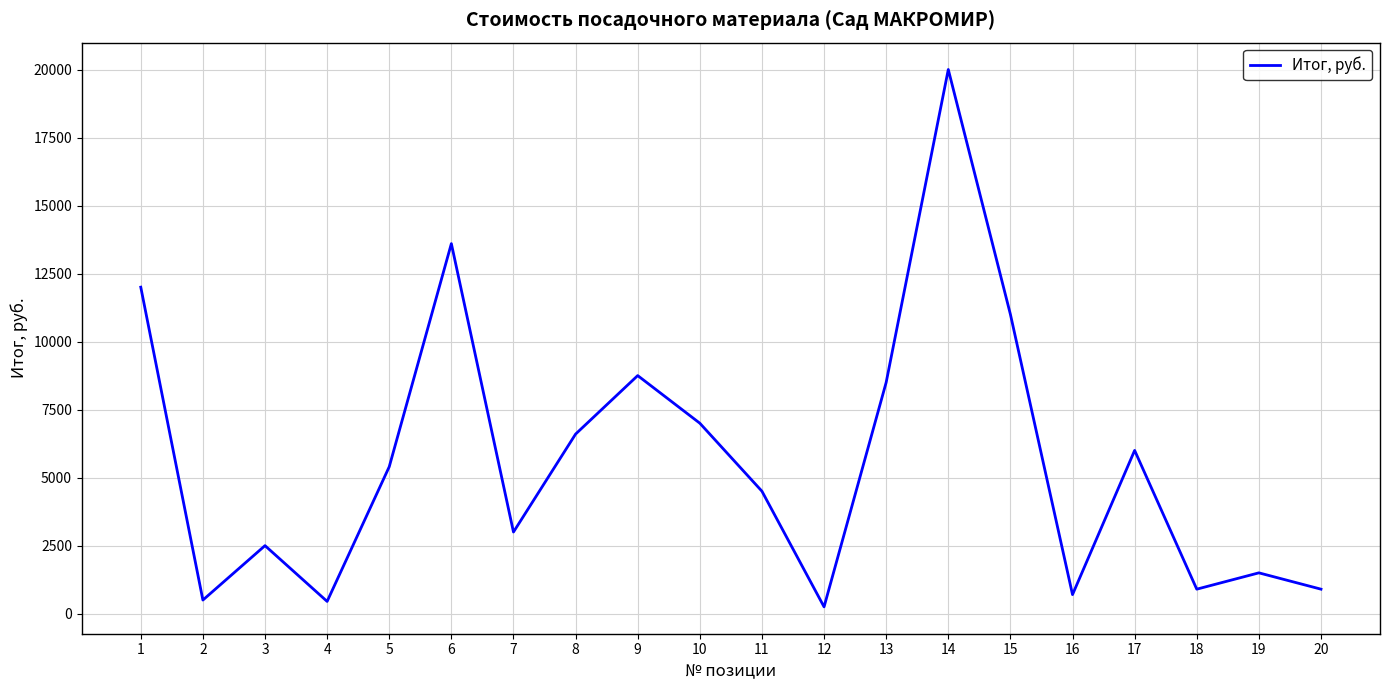

What is the change in value from 6 to 8?

-7000